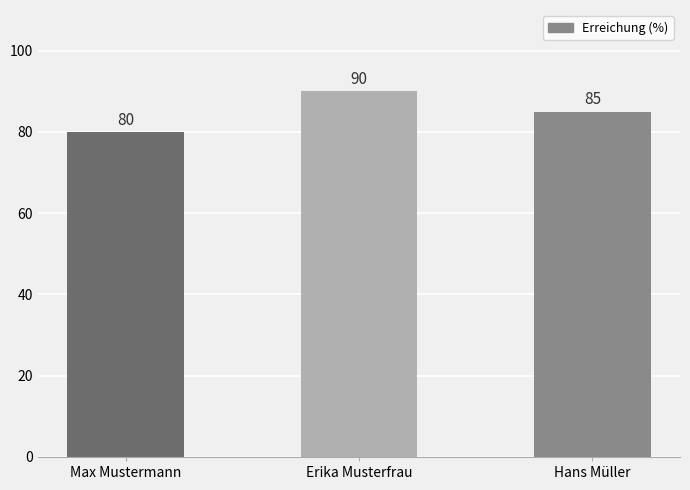

How many values are below 85?

1